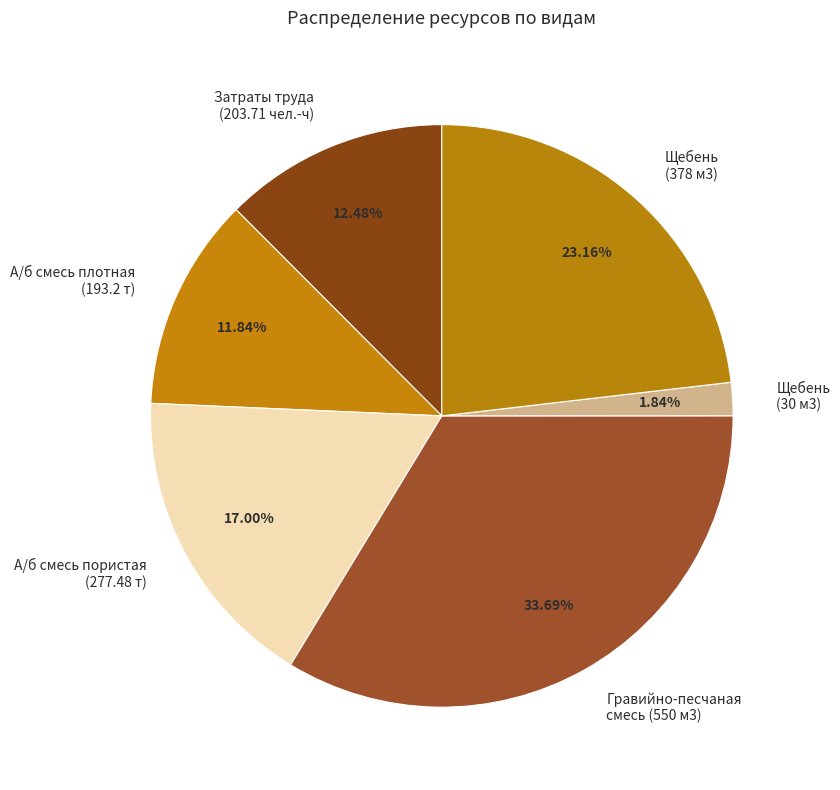

How many segments does this pie chart have?

6